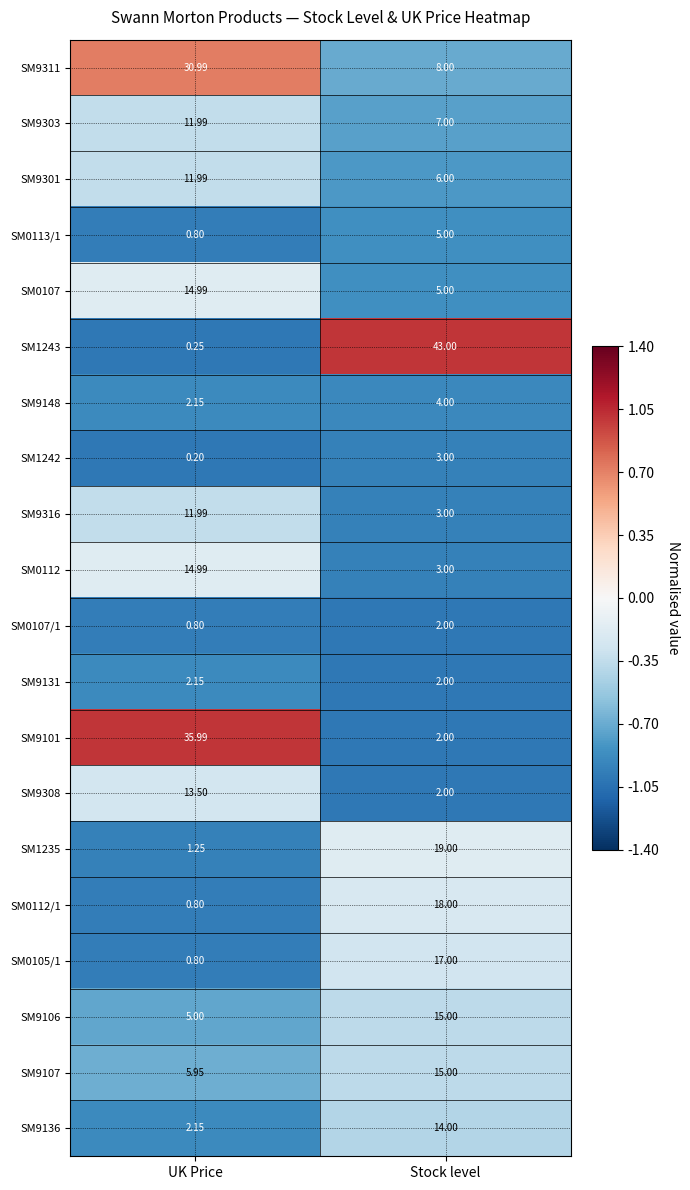

Where is SM9101 nearest to the value 18?

Stock level